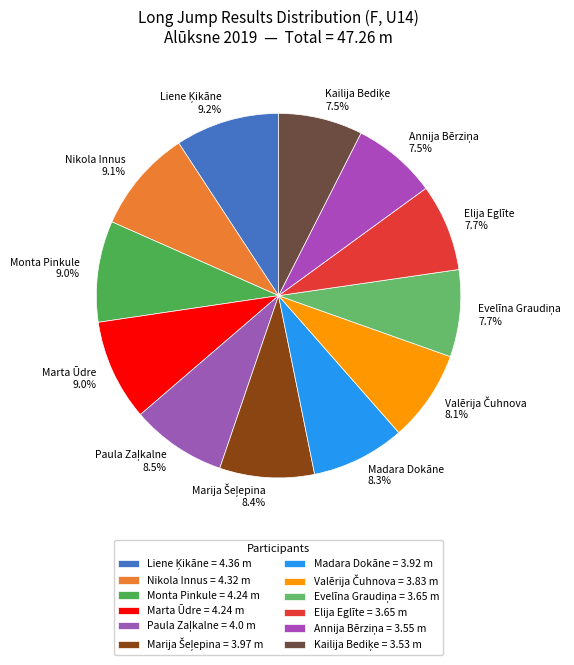

How many slices are in this pie chart?

12